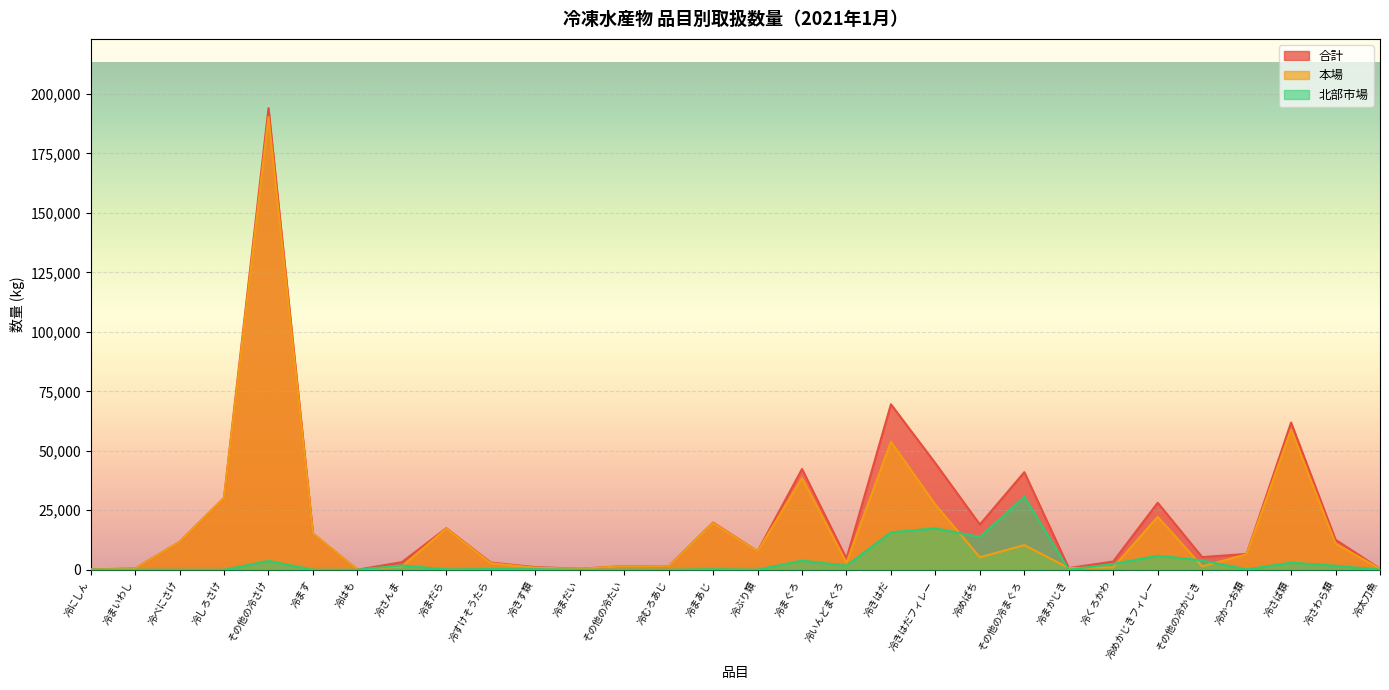

How many interior local peaks does the 北部市場_数量 series have?

10